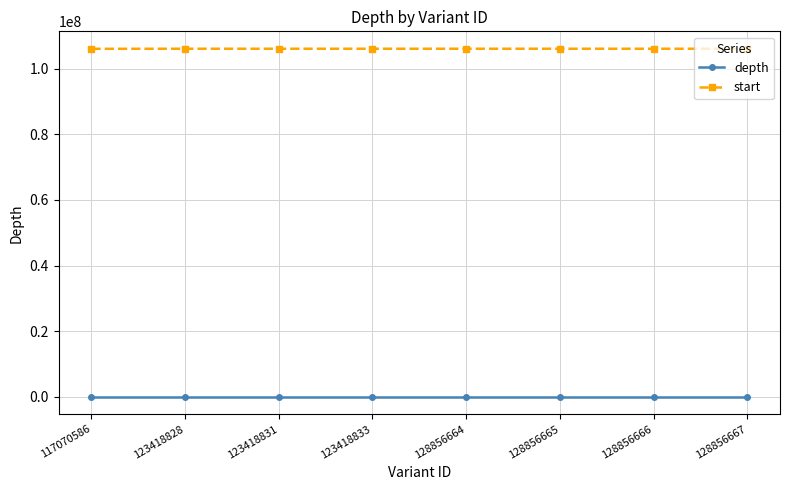

What is the value of the start point at the 2nd from the left?

106110862